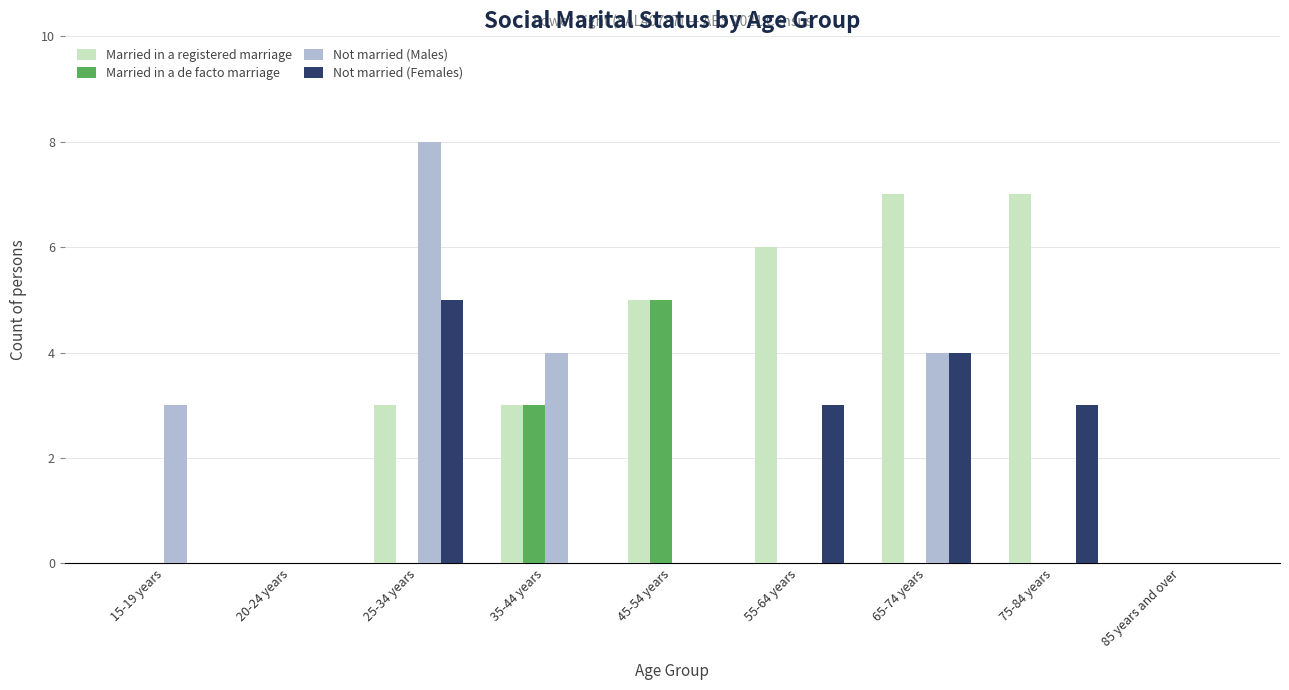

Is the value of Married in a registered marriage at 45-54 years greater than the value of Not married (Females) at 75-84 years?

Yes